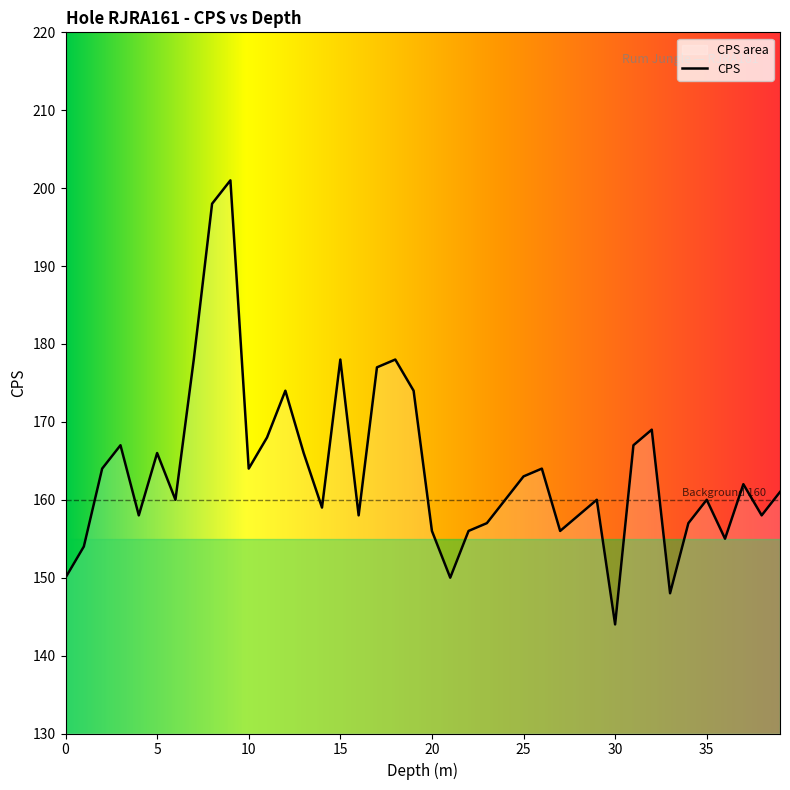

What is the maximum value shown in the chart?

201